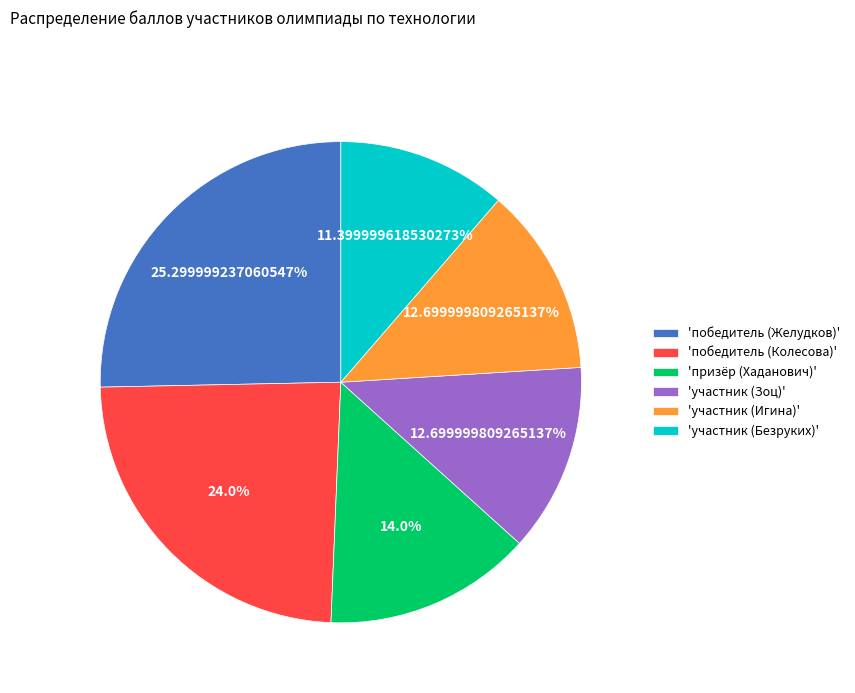

Is the sum of 'участник (Игина)' and 'участник (Безруких)' greater than half?

No